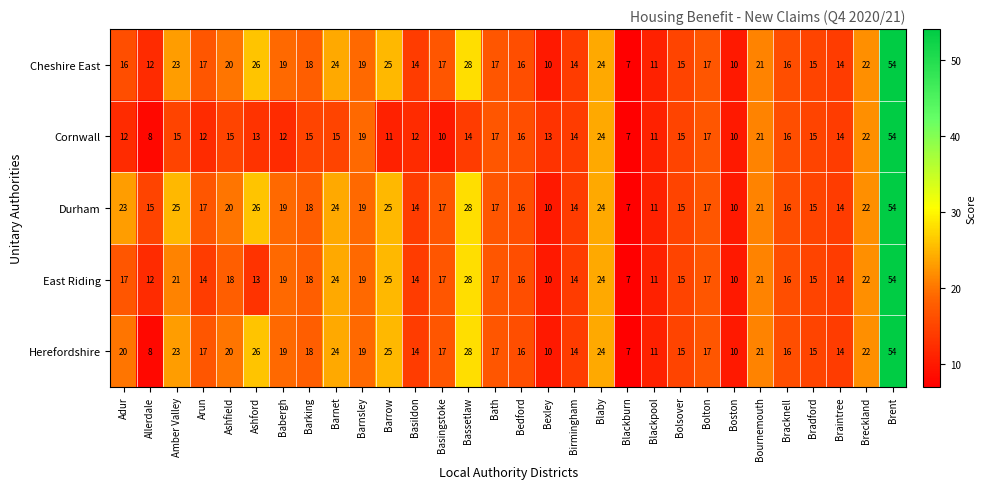

Where is Herefordshire nearest to the value 30?

Bassetlaw